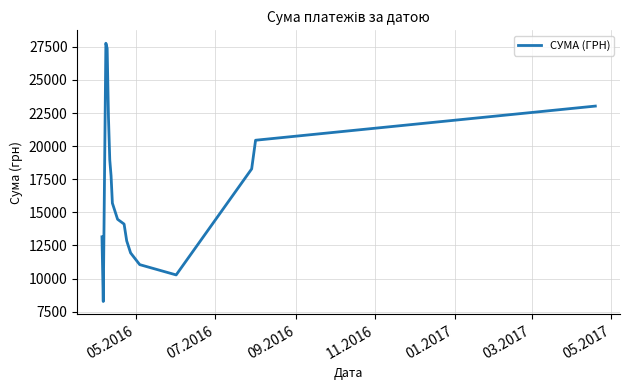

Reading right to left, transcribe all the data shown in this chart.

23029.4	20450.4	18284.6	10277.8	11054.9	11941.2	12850.5	14117.6	14480.3	15699.0	17755.6	18960.5	22167.7	27387.7	27775.7	8270.6	13154.2